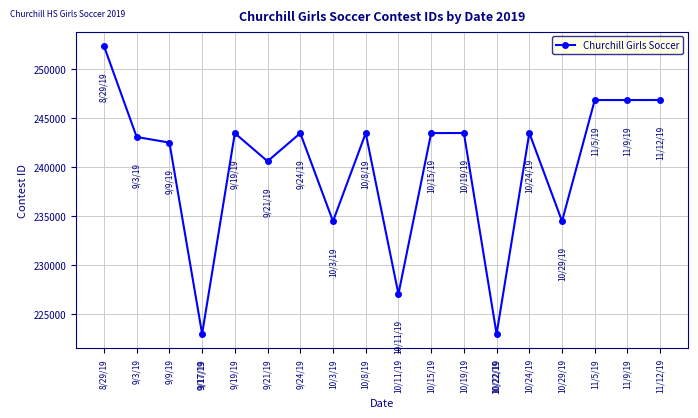

The value at 9/17/19 is 139454. True or false?

False